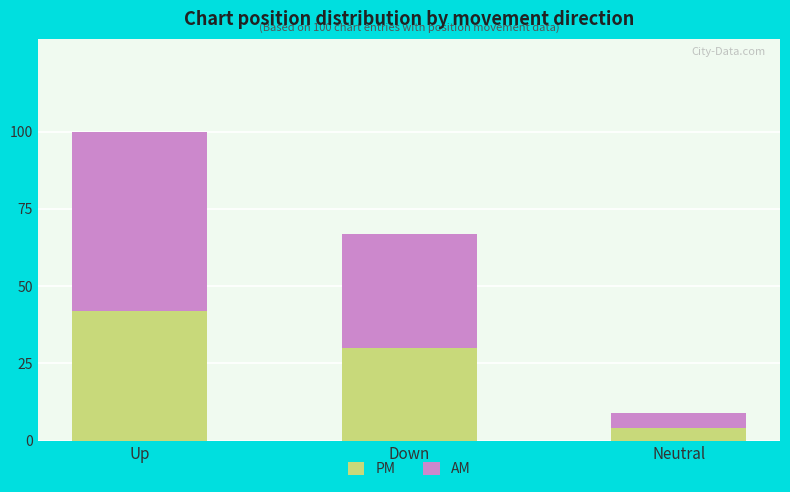

How many data points in PM are less than 30?

1